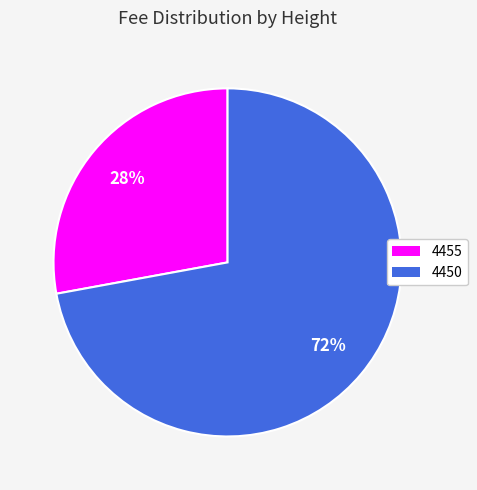

Is it true that 4455 is 28% of the pie?

True